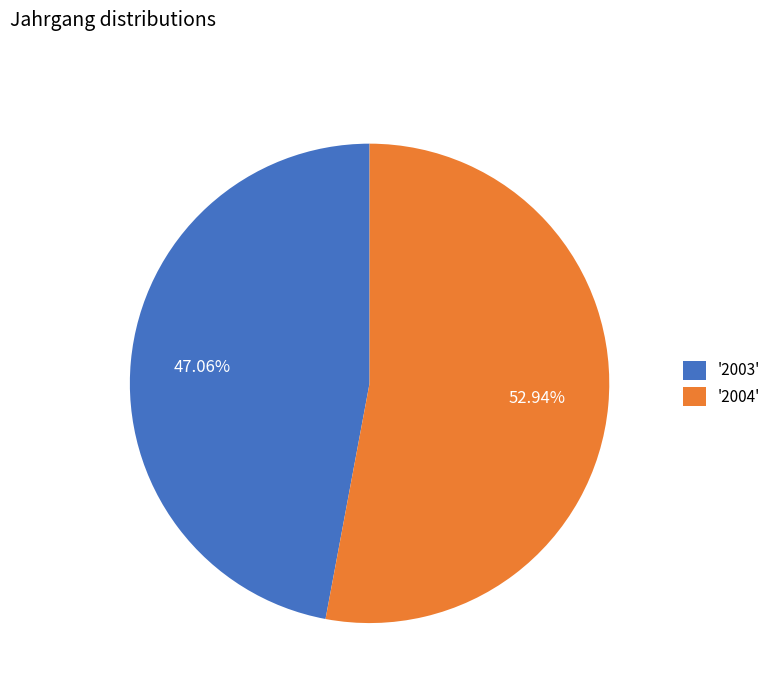

To the nearest percent, what is the difference between the largest and smallest slice percentages?

6%